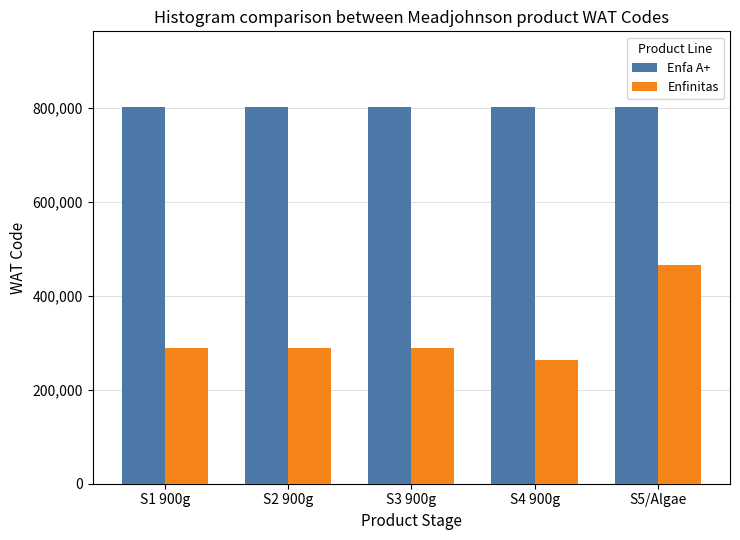

What is the difference between the maximum and minimum values in the Enfa A+ series?

4